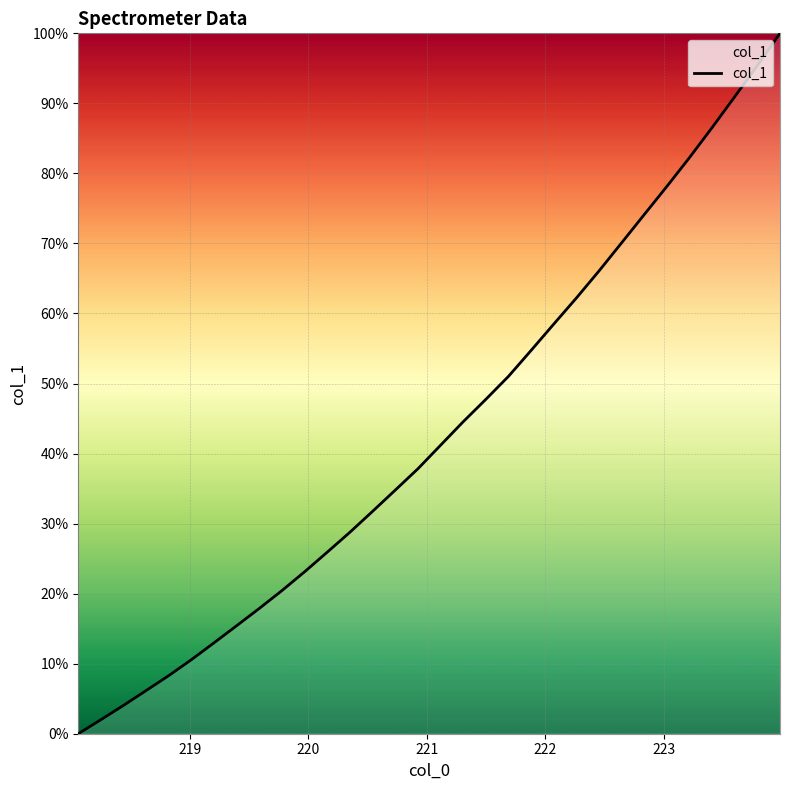

What is the difference between the maximum and minimum values?

100.0